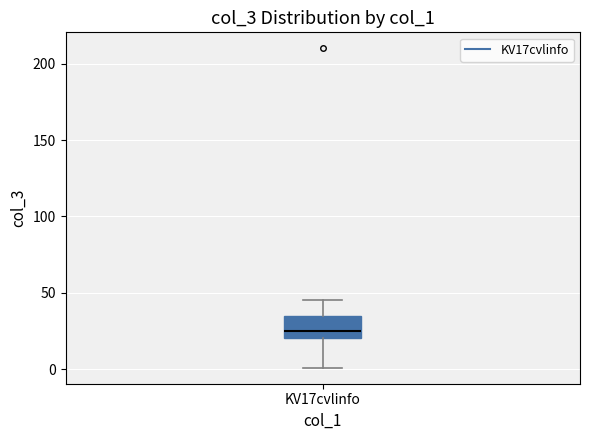

Read this box plot against the y-axis: the position of the median line, the range covered by the box, and the ends of both whiskers. The values are not printed on the chart, so give them approximately, as read against the axis.

median 25, box 20 to 35, whiskers 0 to 45